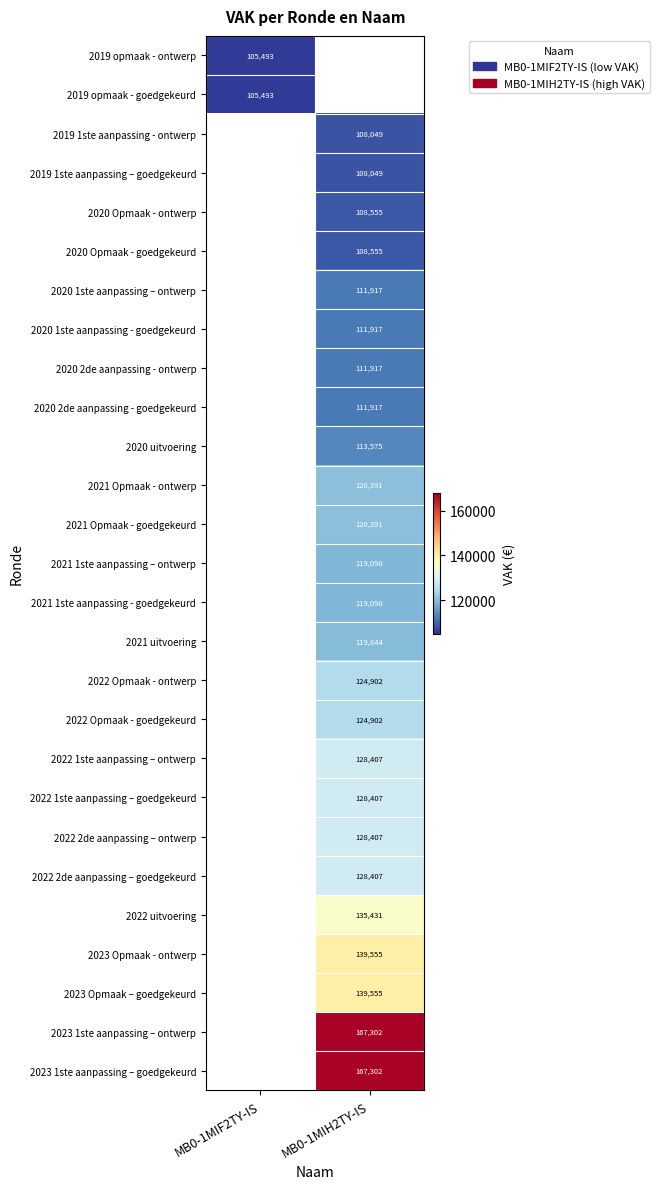

The value of 2022 1ste aanpassing – goedgekeurd at MB0-1MIH2TY-IS is 50711. True or false?

False